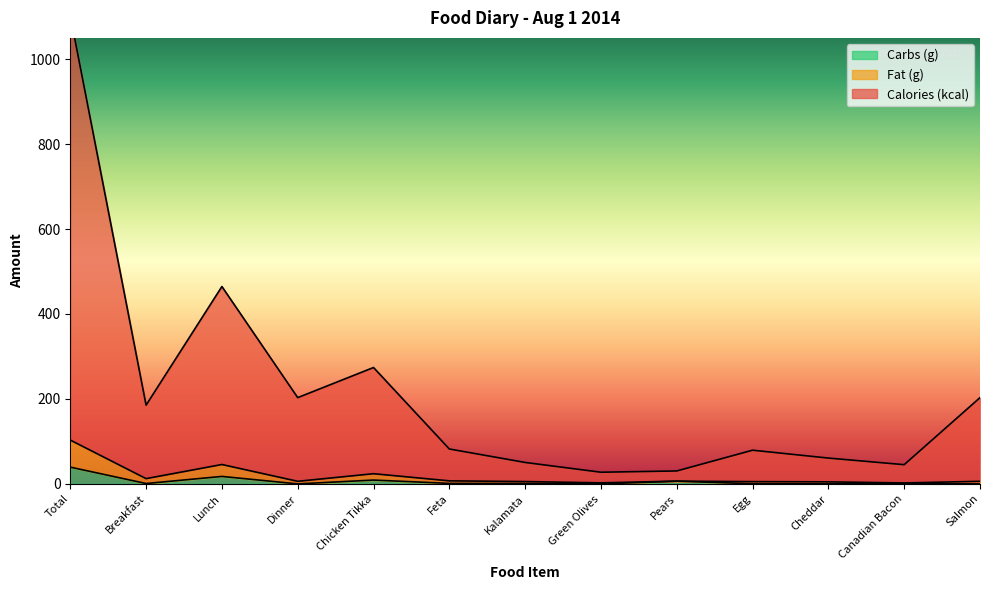

True or false: Calories (kcal) and Fat (g) intersect in this chart.

False